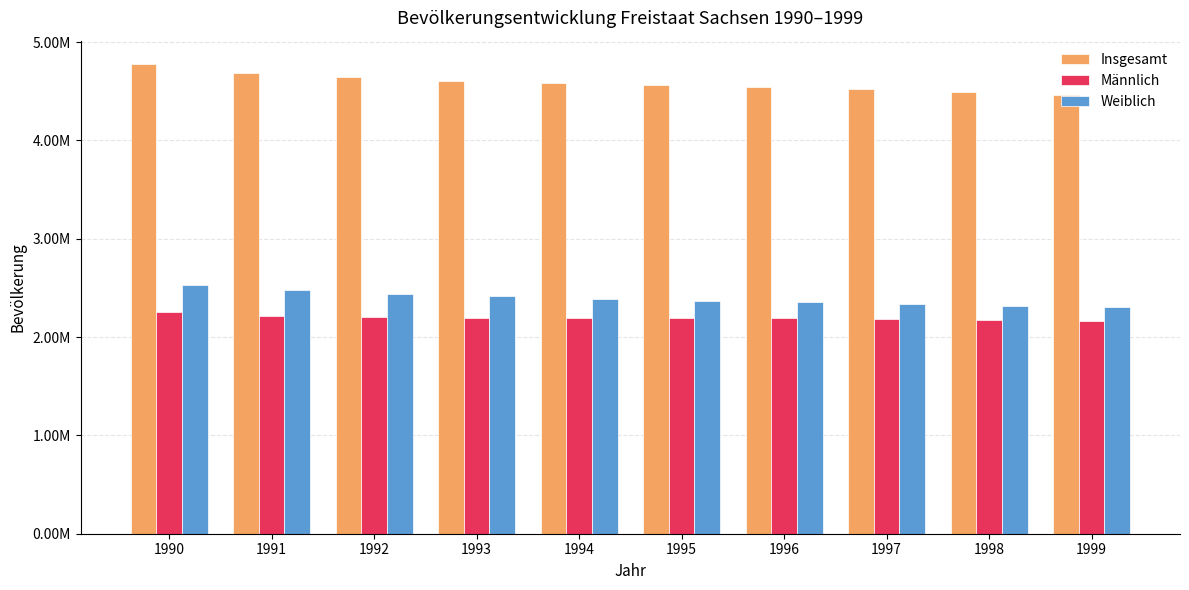

Does the chart contain any negative values?

No